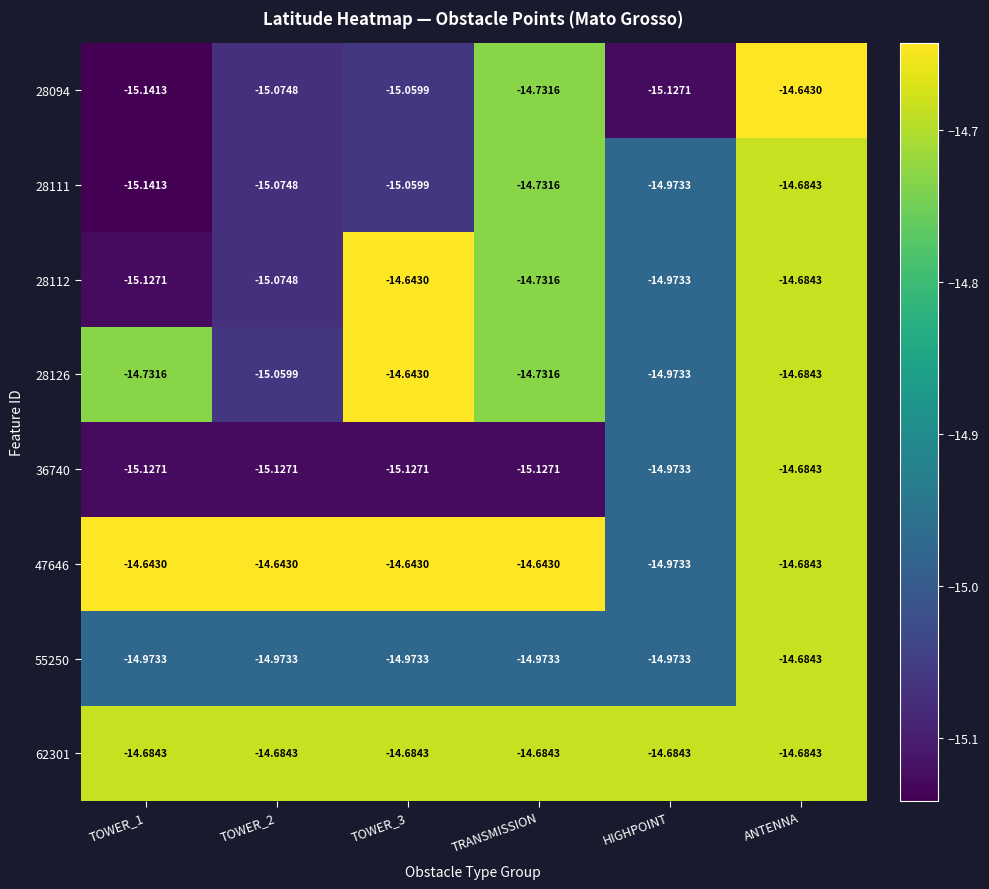

At which label does 47646 reach its minimum?

HIGHPOINT